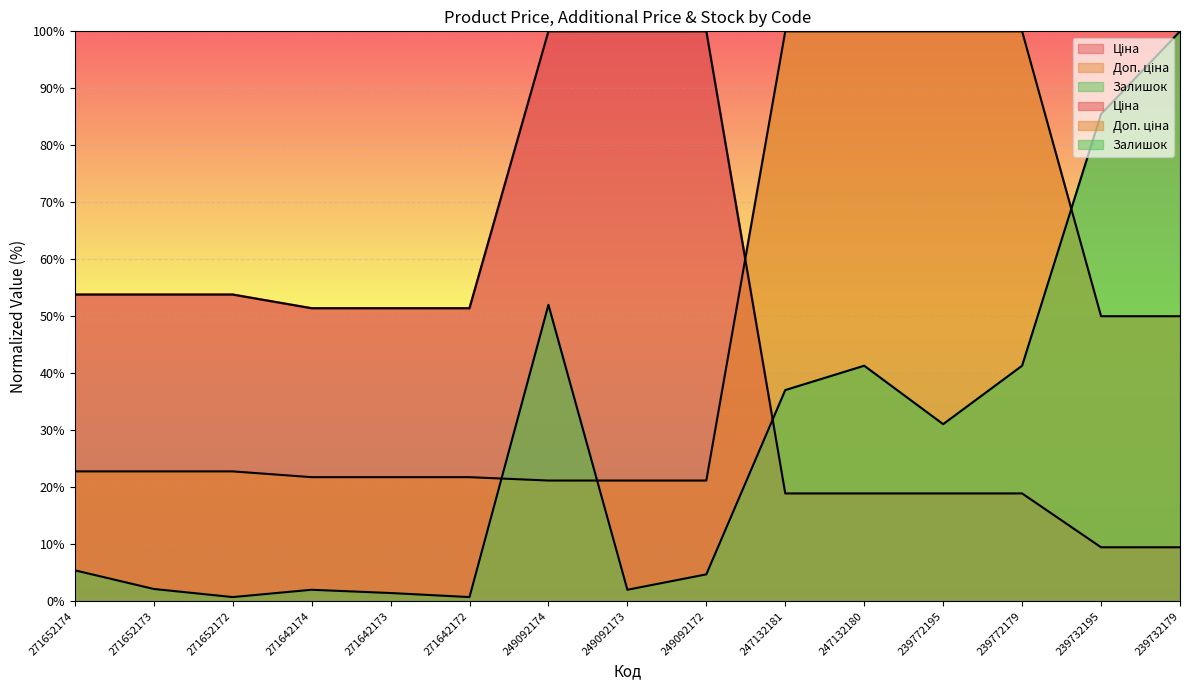

Between which two adjacent categories do Ціна and Доп. ціна first intersect?

249092172 and 247132181